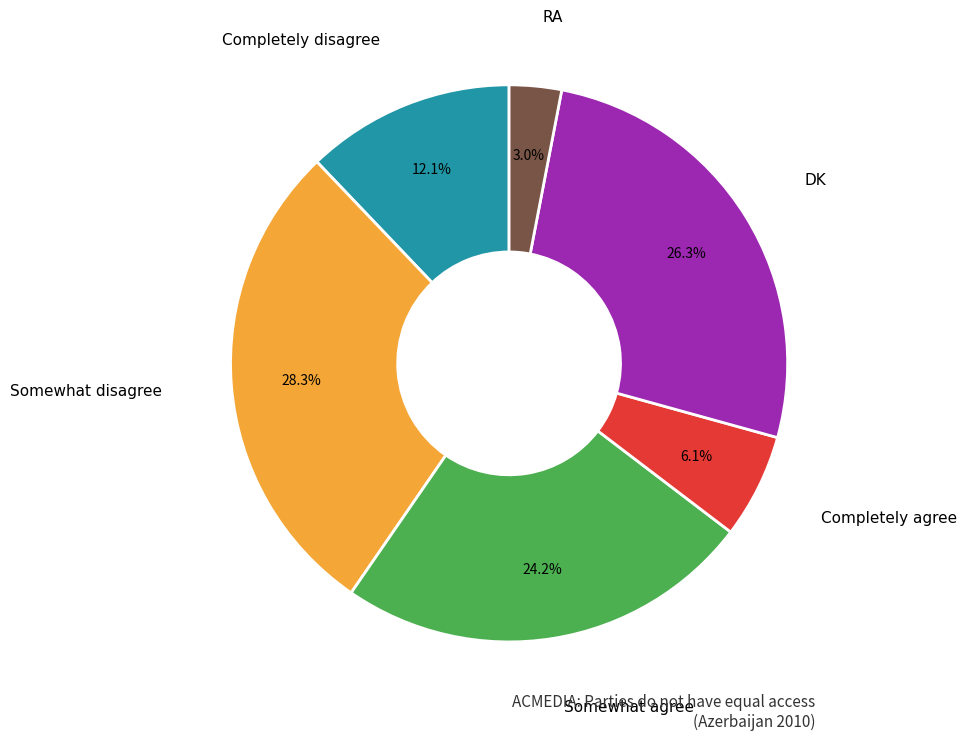

Is there any slice that represents more than half of the pie?

No